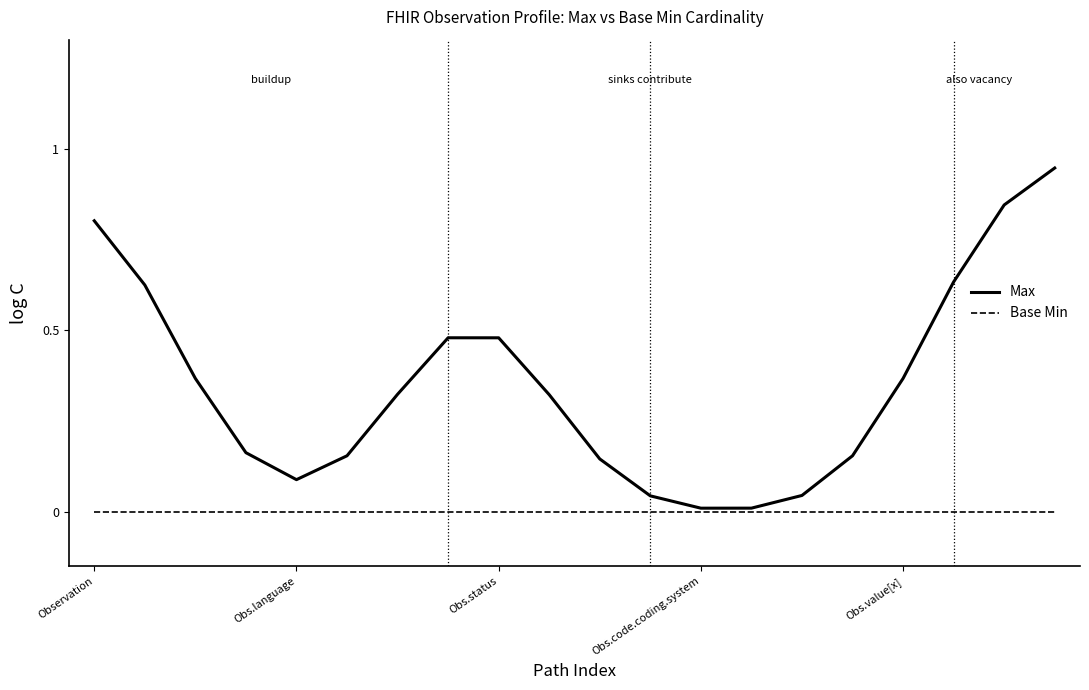

How many lines are shown in the chart?

2